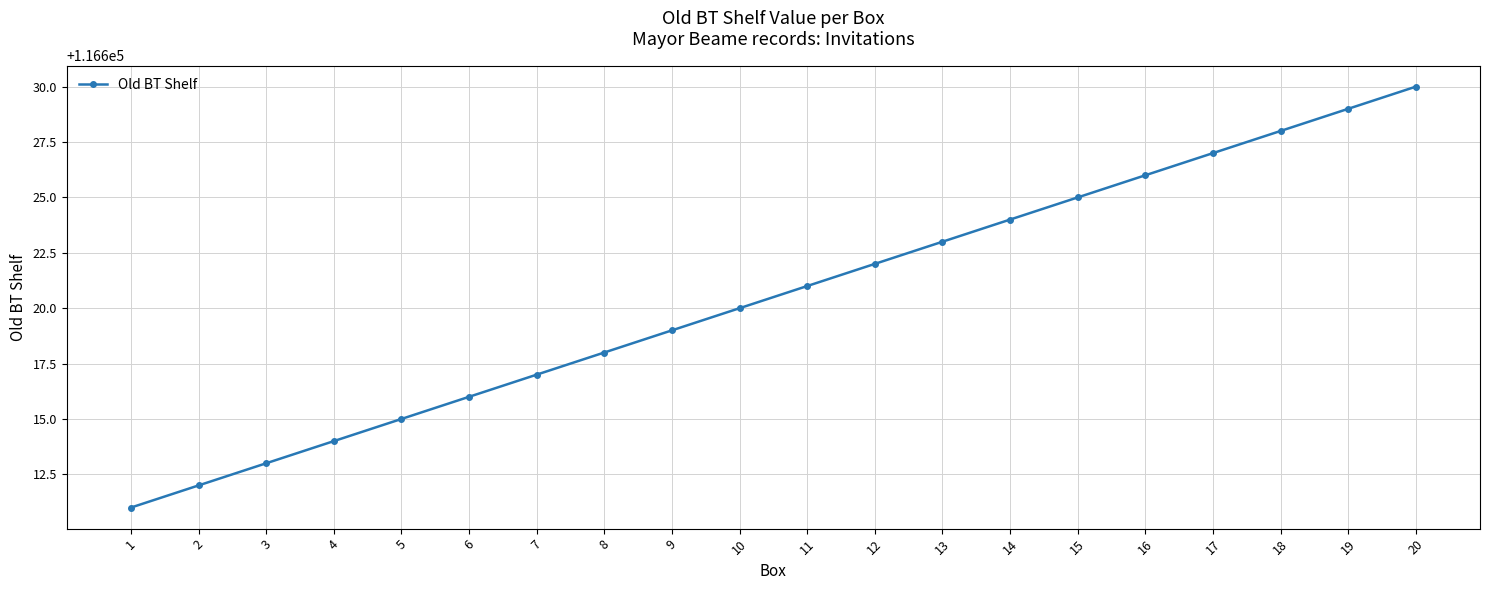

True or false: the data shows 173477 at 1.

False